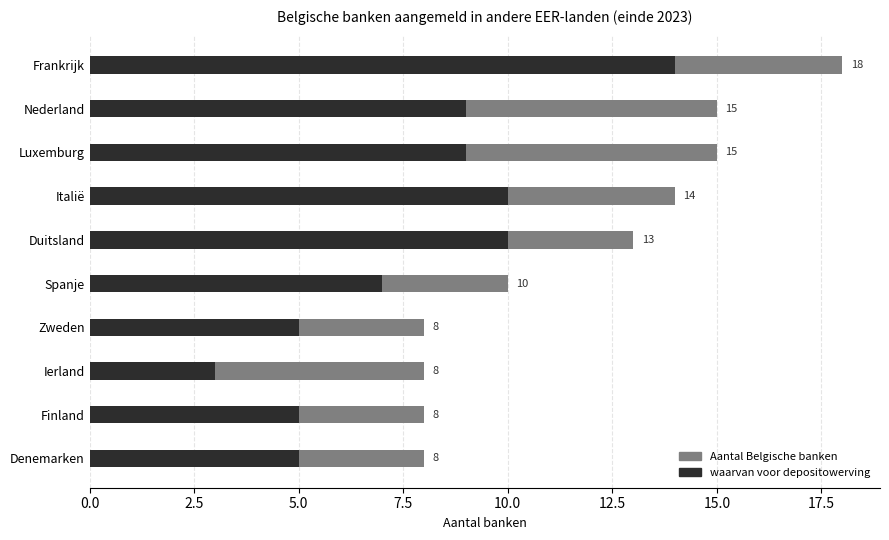

True or false: Aantal Belgische banken has a value of 6 at Italië.

False